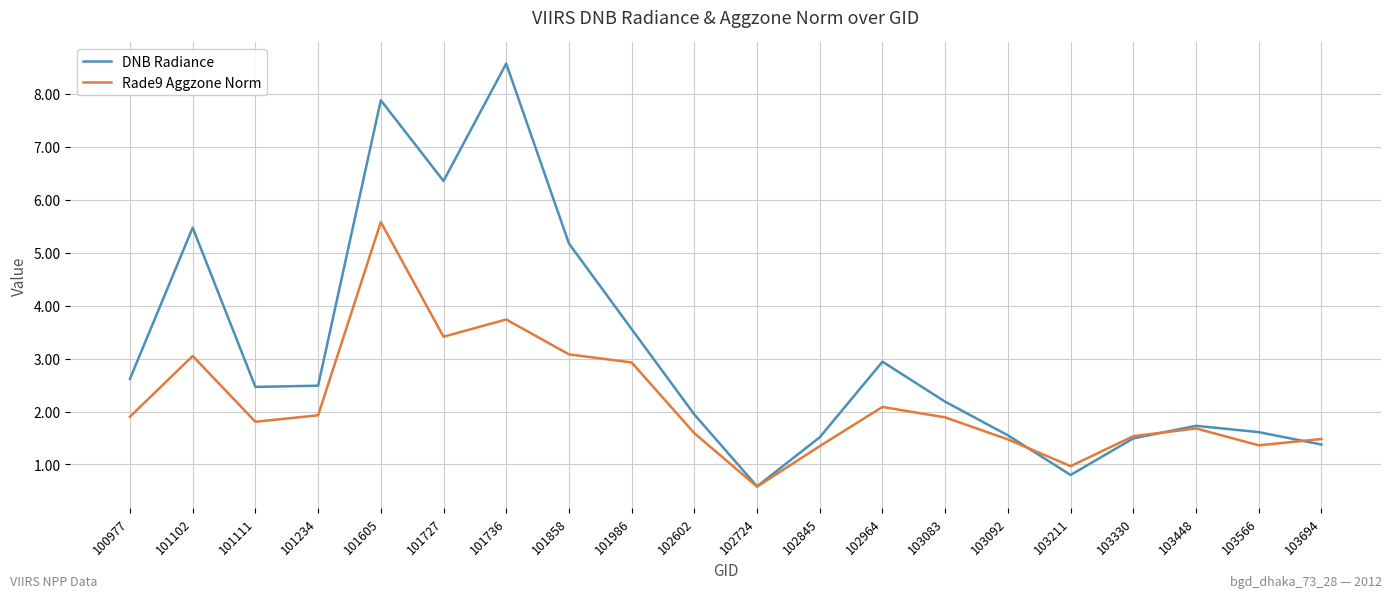

What is the average value of the Rade9 Aggzone Norm series?

2.2